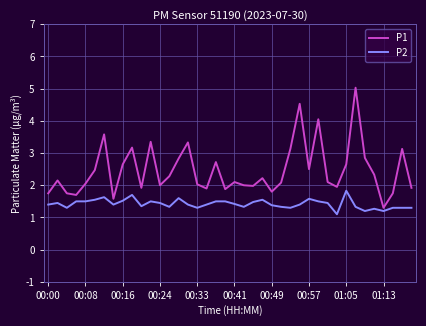

List the series in order of their overall mean, lowest first.

P2, P1